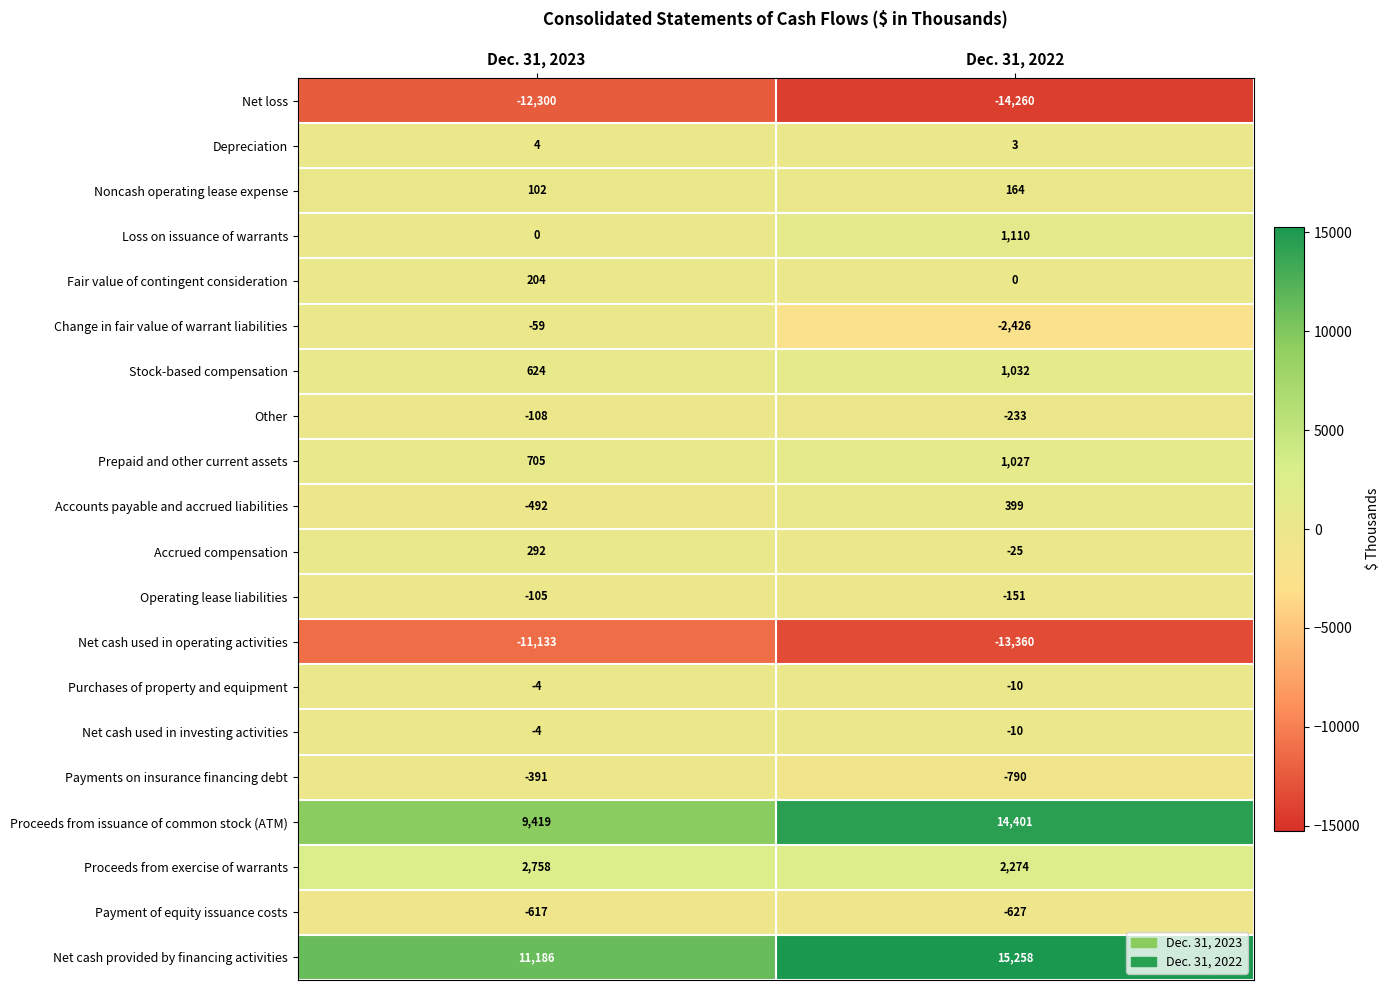

What is the smallest value displayed?

-14260